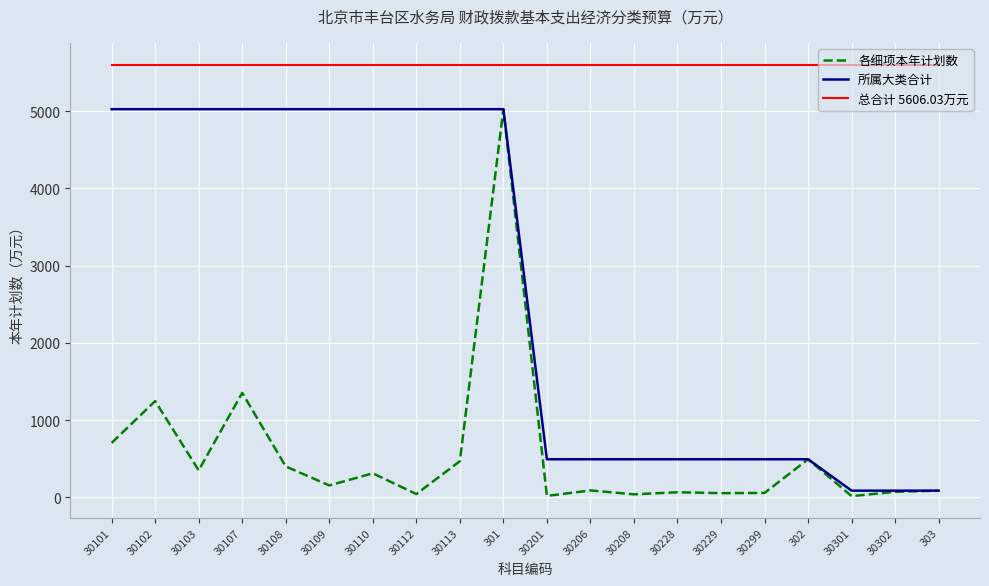

Is this an area chart (filled region under the line)?

No